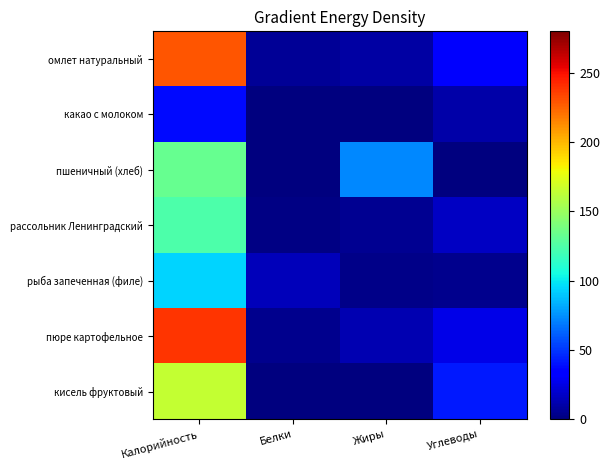

Reading left to right, list all the values displayed in this chart.

омлет натуральный: Калорийность=228.8	Белки=5.8	Жиры=9.0	Углеводы=31.0
какао с молоком: Калорийность=37.9	Белки=0.1	Жиры=0.4	Углеводы=10.0
пшеничный (хлеб): Калорийность=132.4	Белки=0.2	Жиры=72.5	Углеводы=0.0
рассольник Ленинградский: Калорийность=124.0	Белки=2.0	Жиры=5.0	Углеводы=17.0
рыба запеченная (филе): Калорийность=93.0	Белки=15.0	Жиры=3.0	Углеводы=4.0
пюре картофельное: Калорийность=239.0	Белки=4.0	Жиры=13.0	Углеводы=26.0
кисель фруктовый: Калорийность=165.0	Белки=0.5	Жиры=0.0	Углеводы=42.0